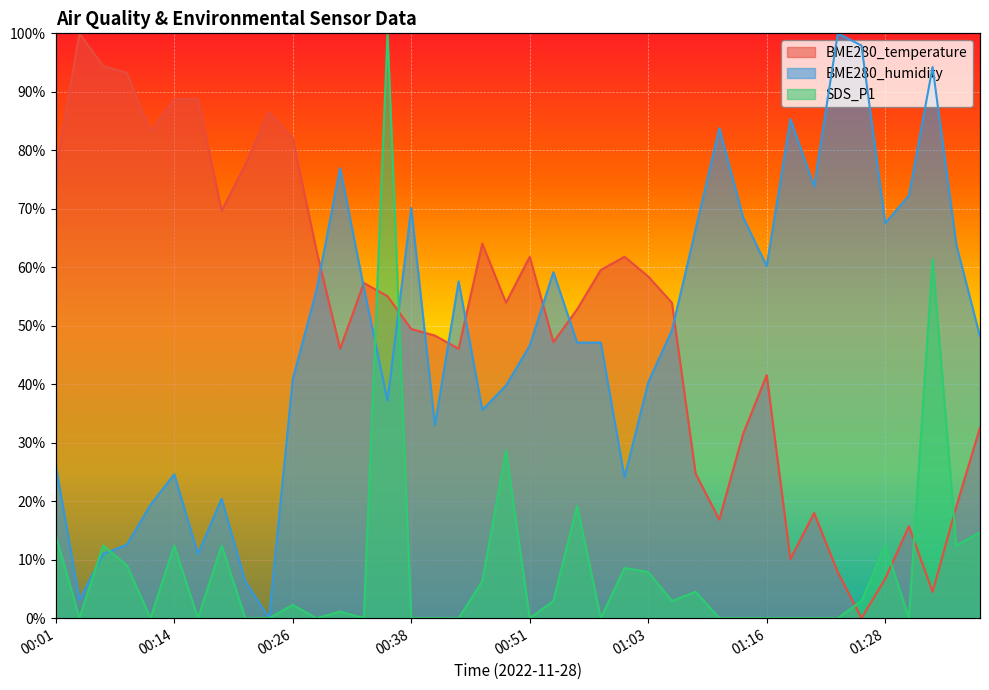

True or false: SDS_P1 and BME280_humidity intersect in this chart.

True